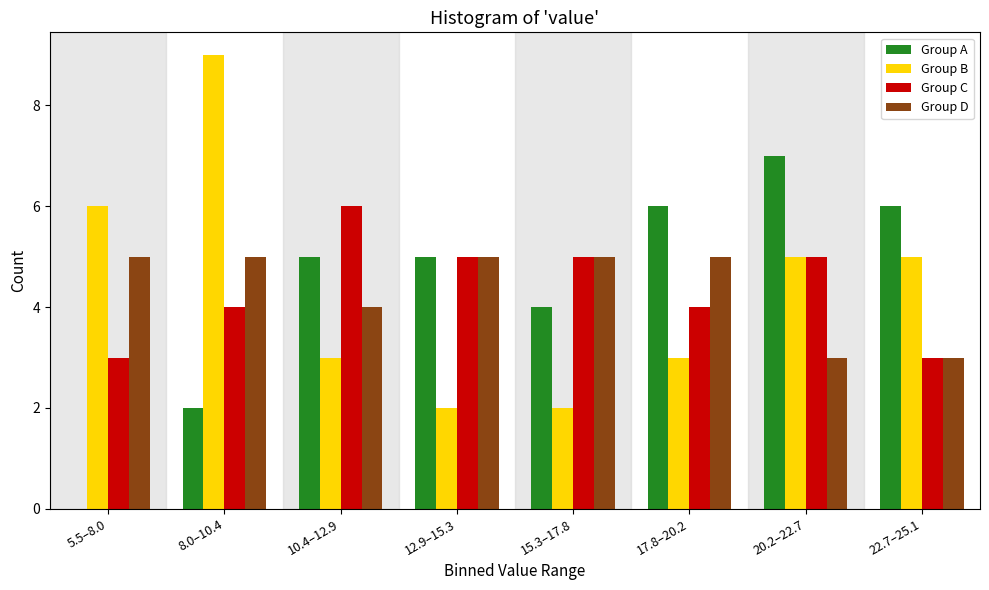

Between 5.5–8.0 and 17.8–20.2, which series saw the biggest shift?

Group A